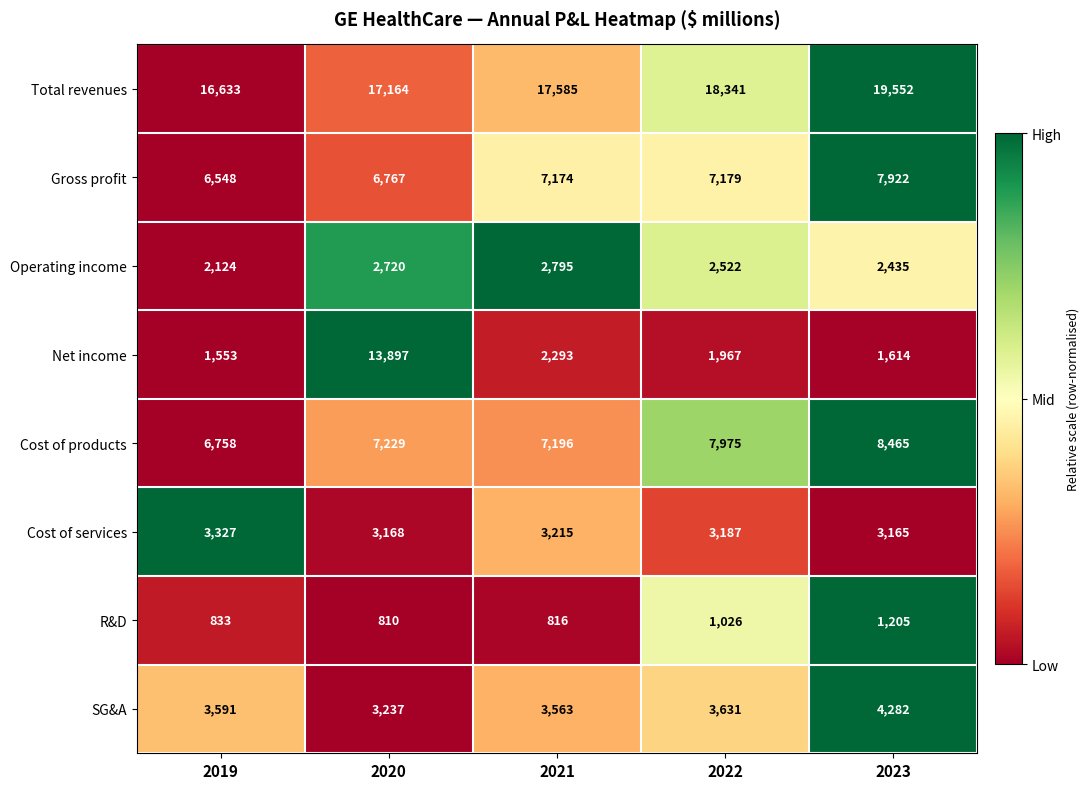

What is the sum of the Cost of services values at 2022 and 2019?

6514